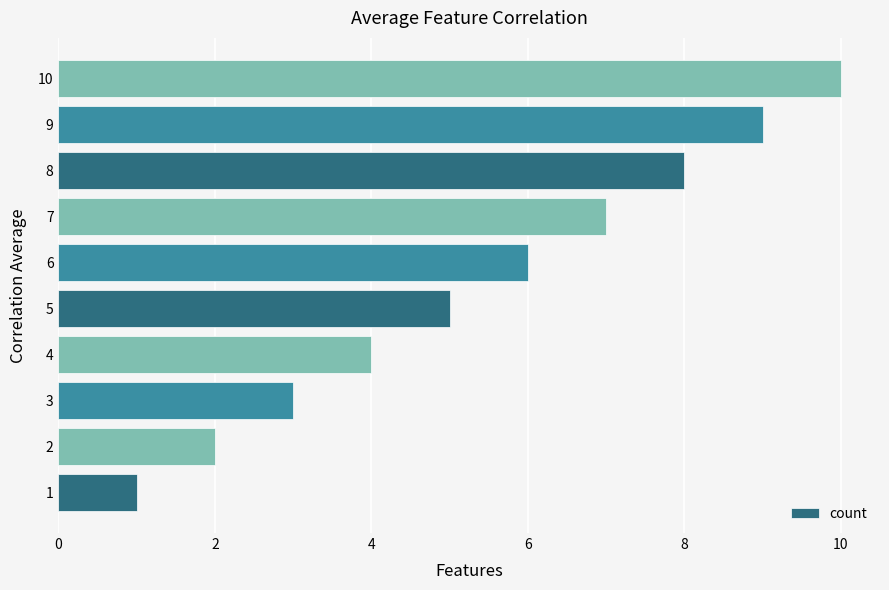

What is the change in value from 1 to 2?

+1